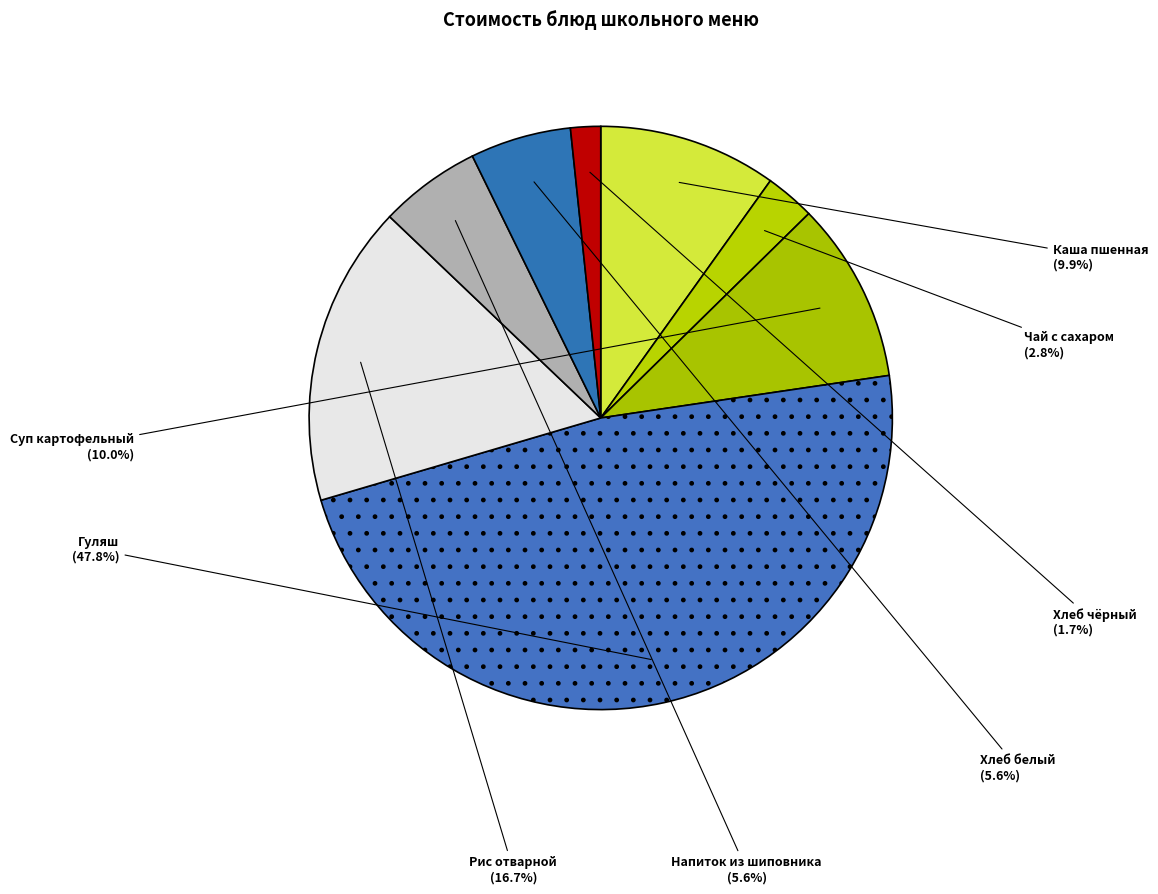

Count the number of slices in the pie.

8